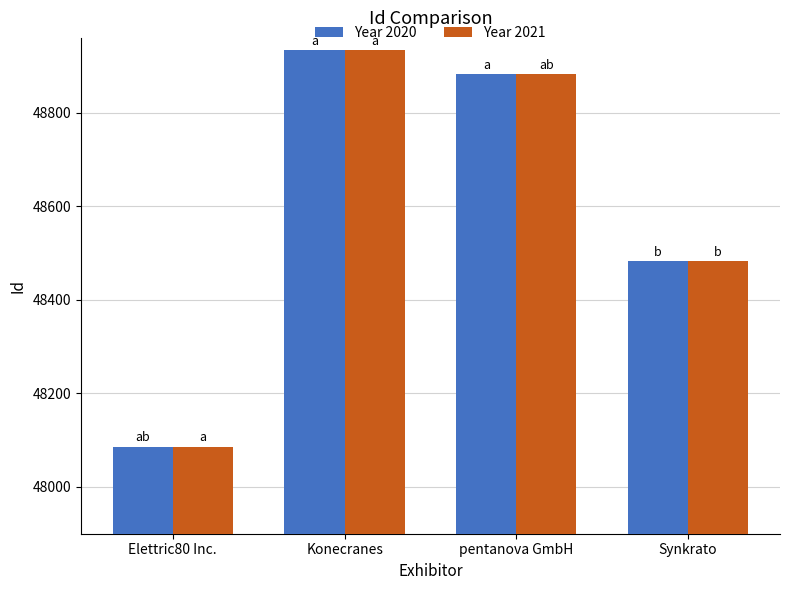

Reading left to right, list all the values displayed in this chart.

Year 2020: 48086	48934	48883	48482
Year 2021: 48086	48934	48883	48482